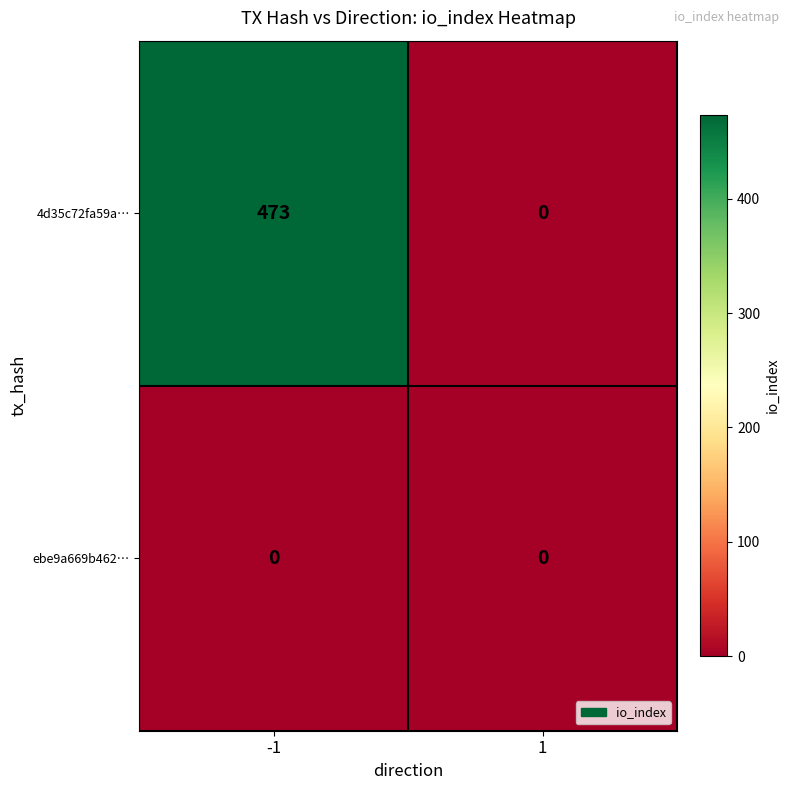

Between -1 and 1, which series saw the biggest shift?

4d35c72fa59a…